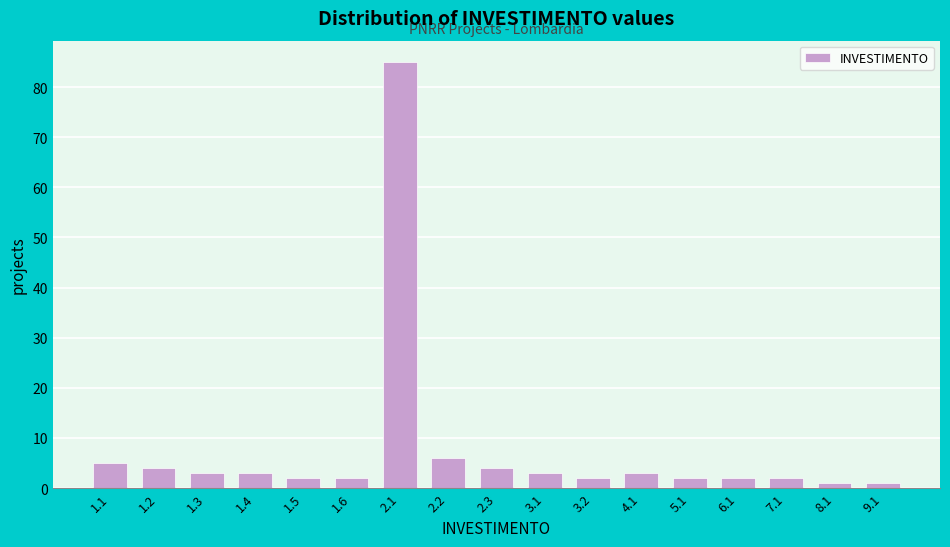

Reading left to right, what are all the values shown in this chart?

5	4	3	3	2	2	85	6	4	3	2	3	2	2	2	1	1